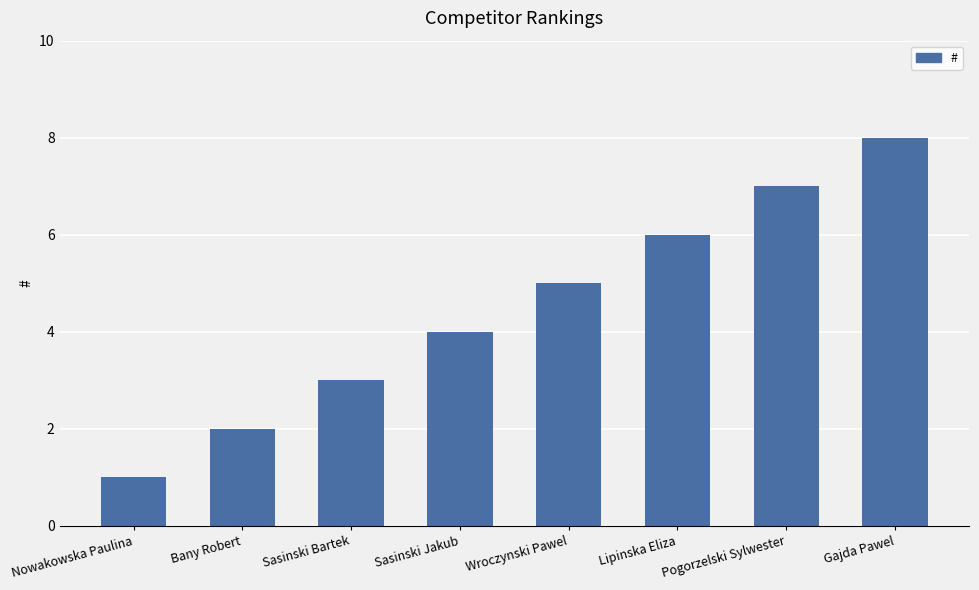

How many values are below 5?

4